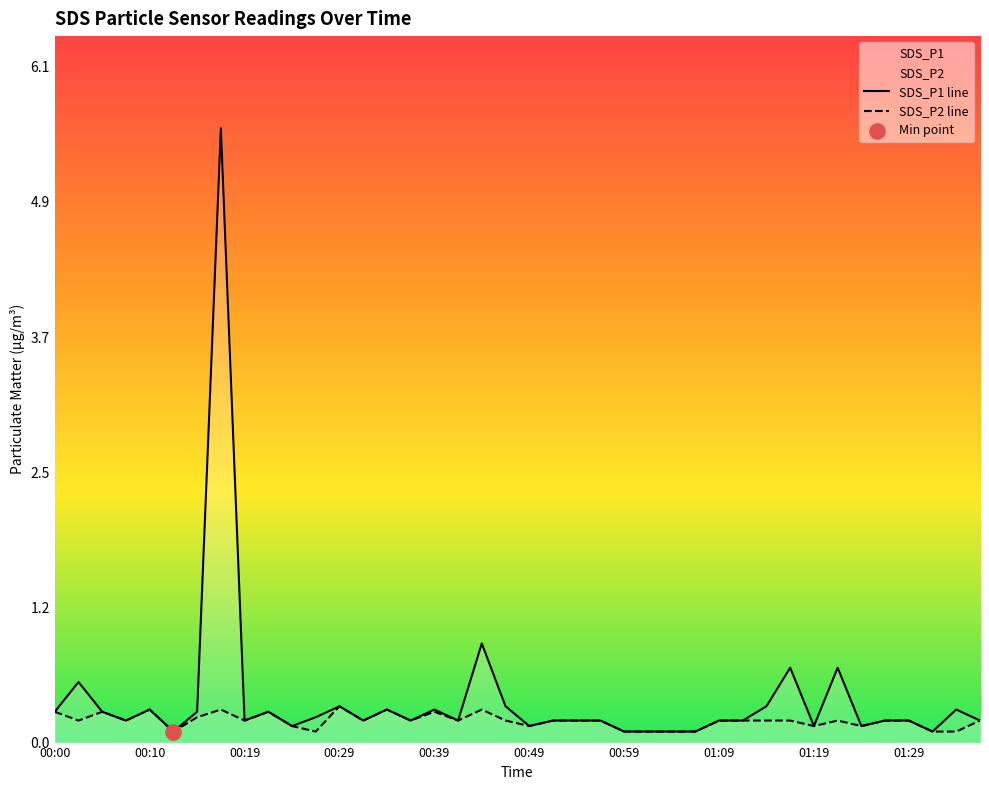

Which series has the largest Y range (max minus min)?

SDS_P1 line